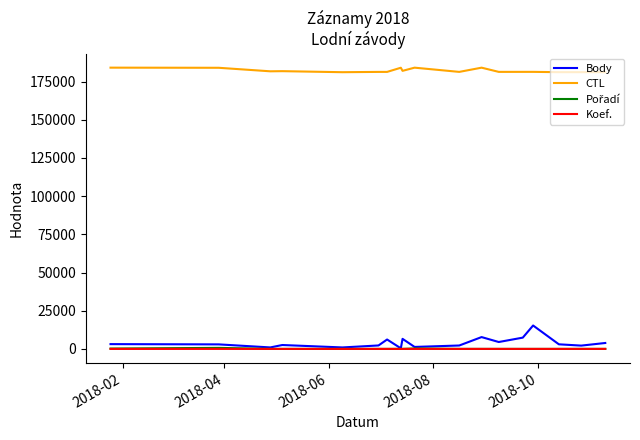

True or false: Koef. and CTL intersect in this chart.

False